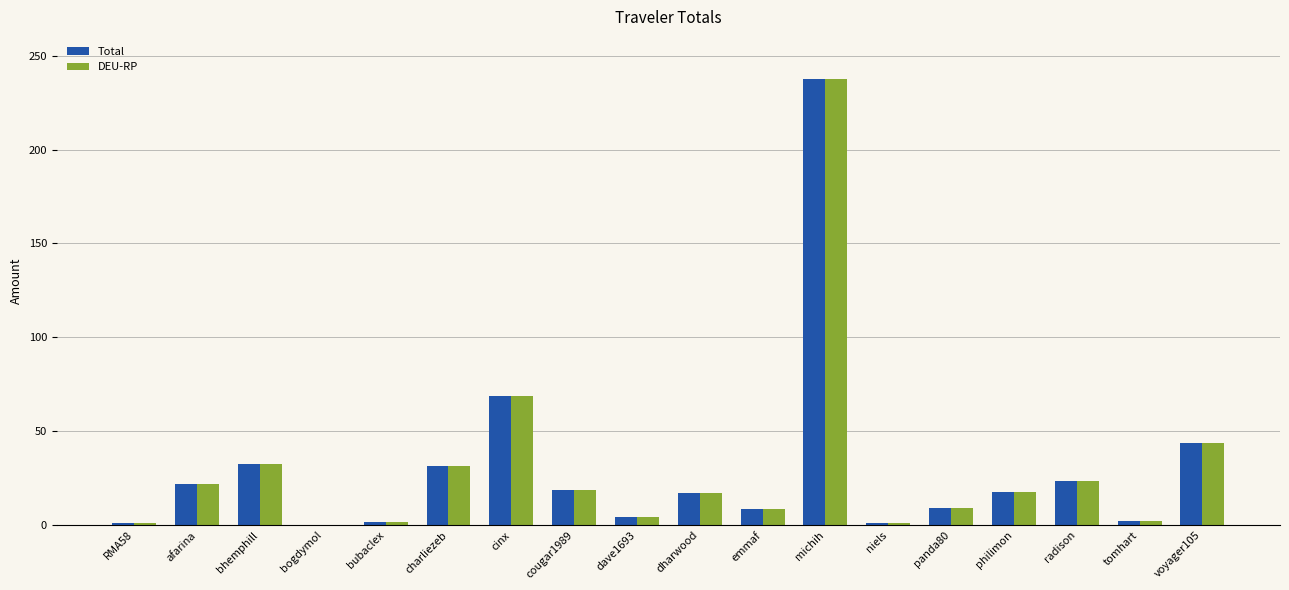

Where is DEU-RP nearest to the value 118?

cinx